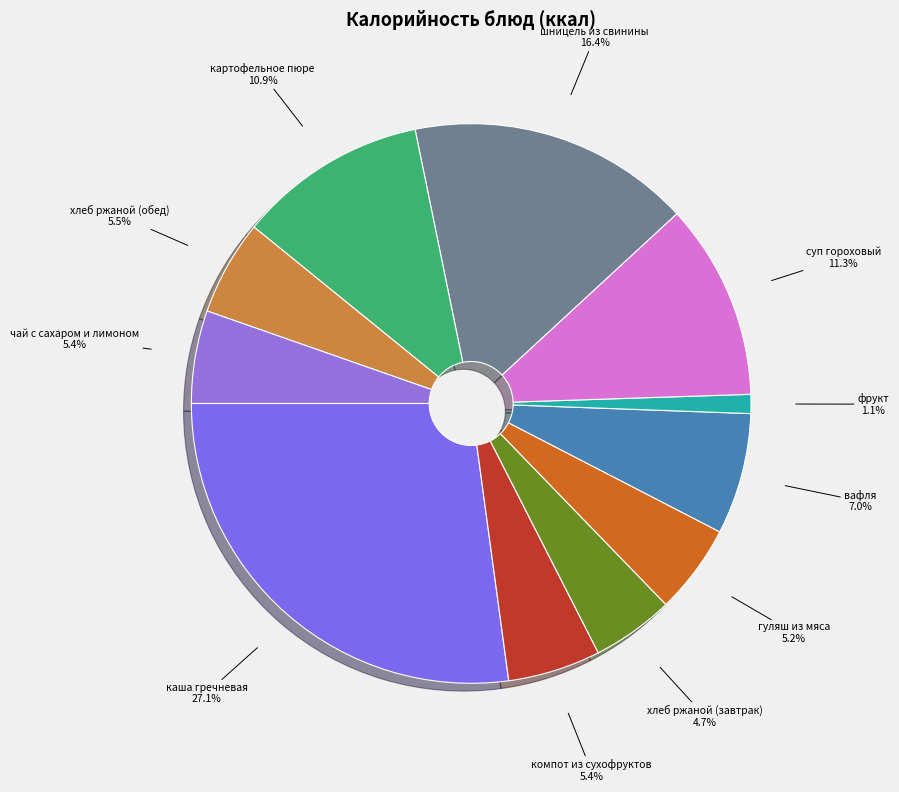

How many segments does this pie chart have?

11